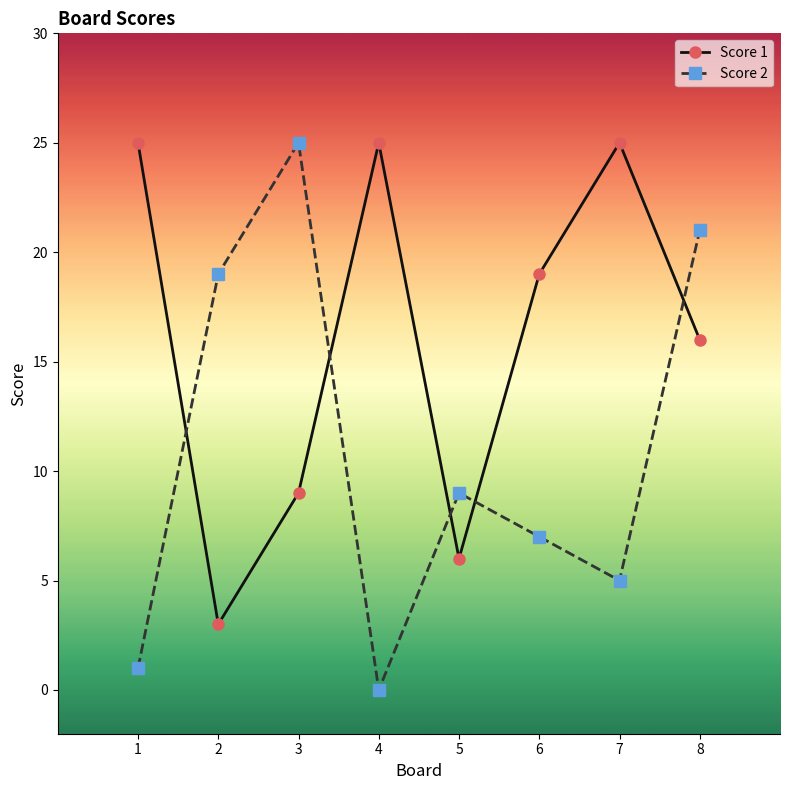

Where is the first local maximum for Score 2?

3